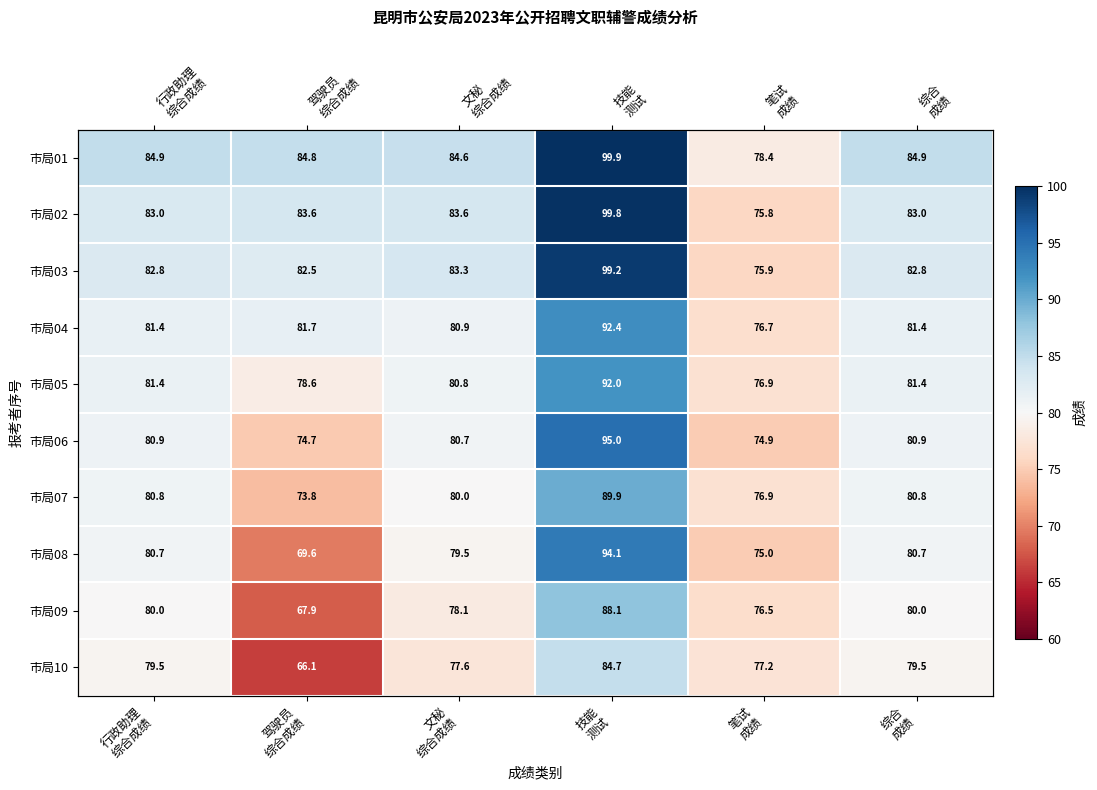

At 文秘 综合成绩, list the series in order from smallest to largest.

市局10, 市局09, 市局08, 市局07, 市局06, 市局05, 市局04, 市局03, 市局02, 市局01